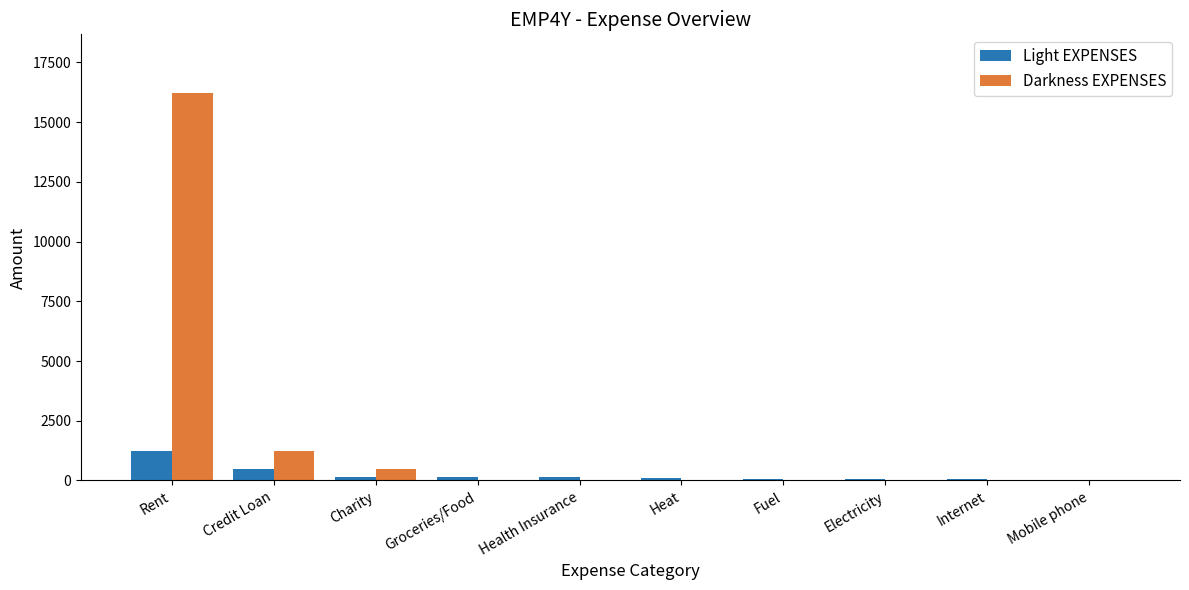

Which label corresponds to the largest value in the chart?

Rent